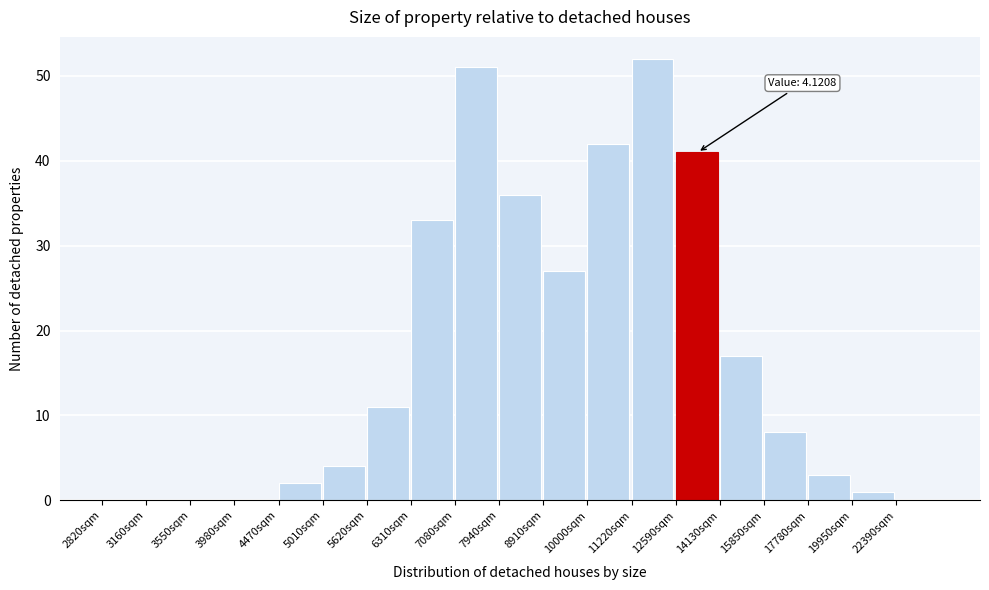

Reading right to left, extract all data points from this chart.

22390sqm=0	19950sqm=1	17780sqm=3	15850sqm=8	14130sqm=17	12590sqm=41	11220sqm=52	10000sqm=42	8910sqm=27	7940sqm=36	7080sqm=51	6310sqm=33	5620sqm=11	5010sqm=4	4470sqm=2	3980sqm=0	3550sqm=0	3160sqm=0	2820sqm=0